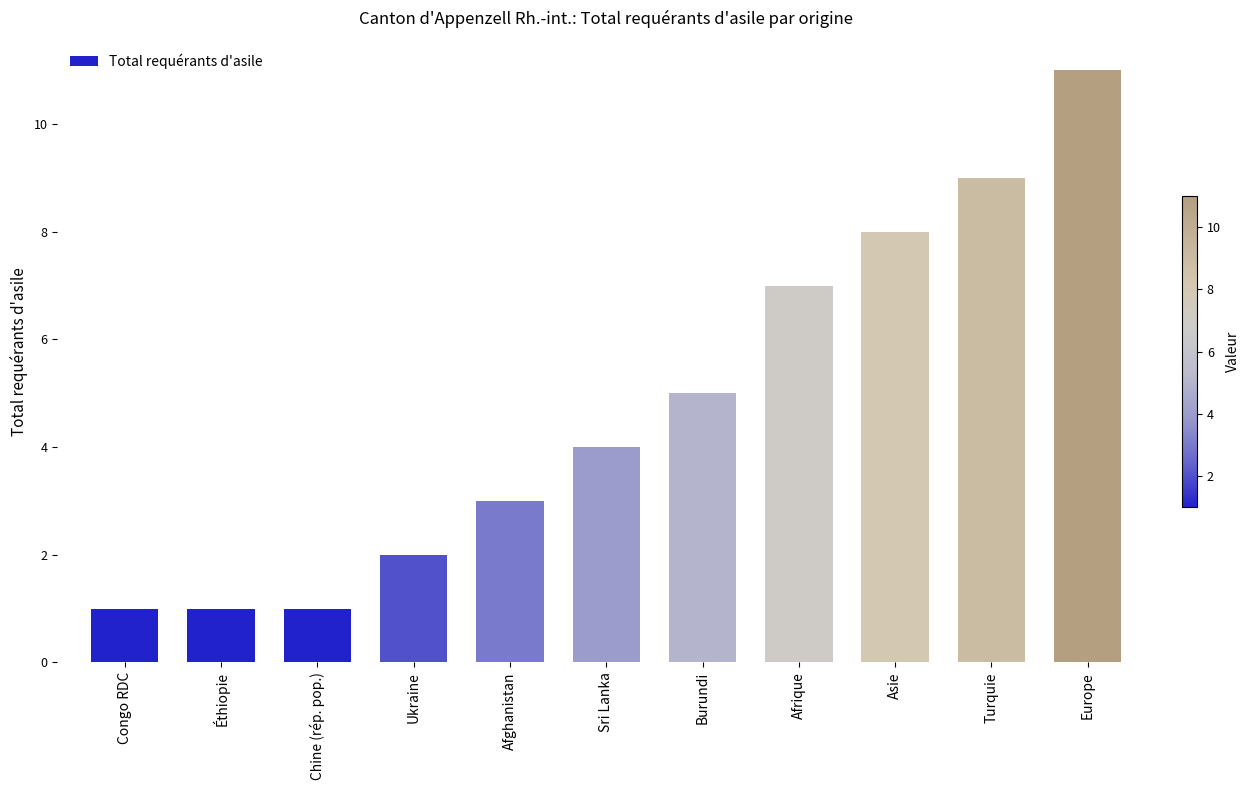

Reading right to left, list all the values displayed in this chart.

Europe=11	Turquie=9	Asie=8	Afrique=7	Burundi=5	Sri Lanka=4	Afghanistan=3	Ukraine=2	Chine (rép. pop.)=1	Éthiopie=1	Congo RDC=1